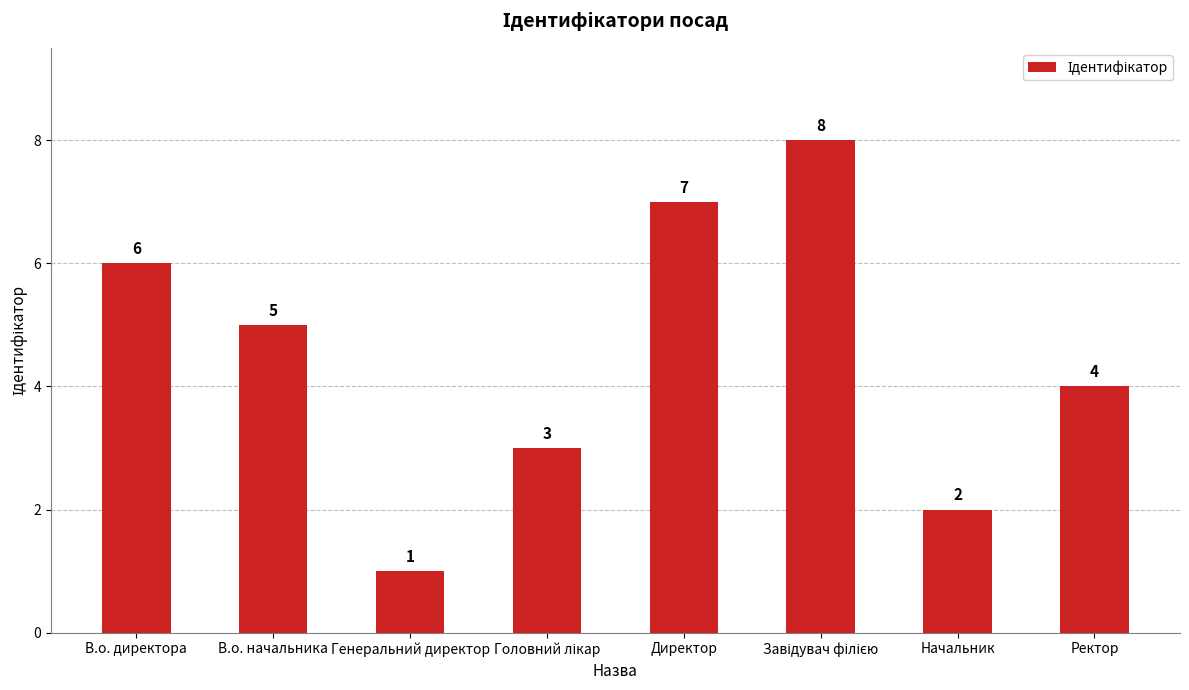

How many distinct data groups are displayed?

1